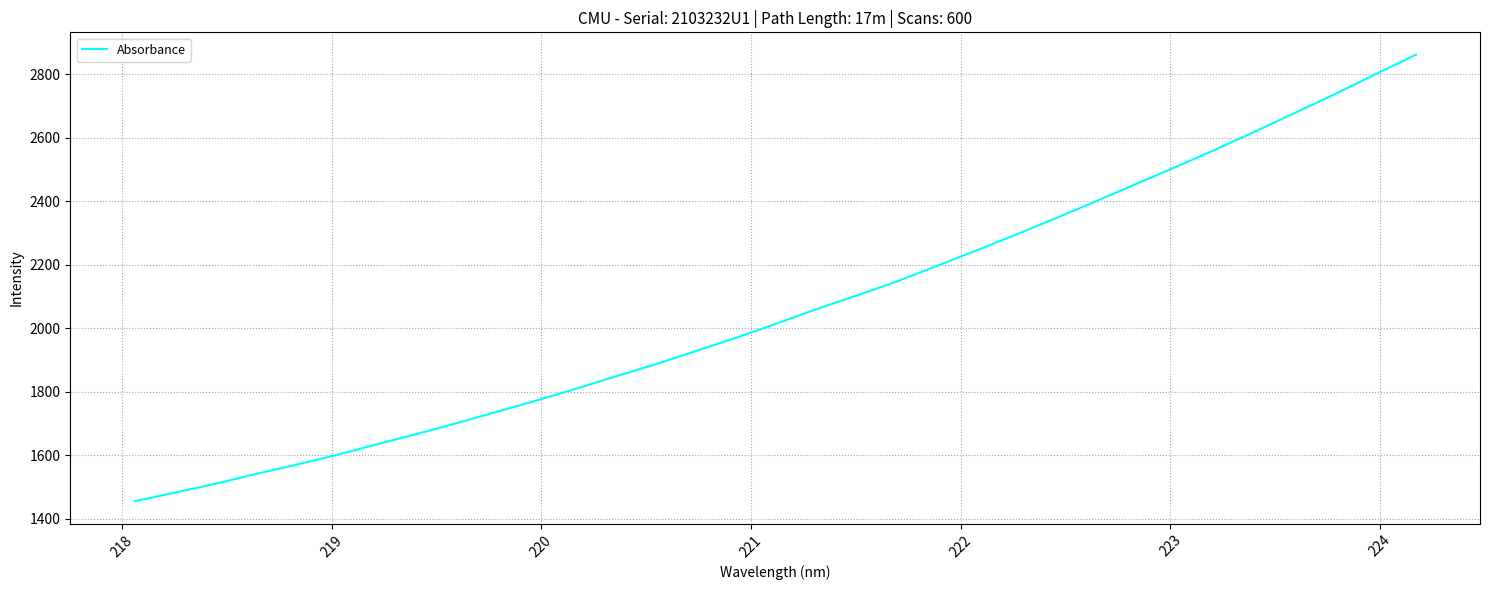

What is the average value?

2065.0